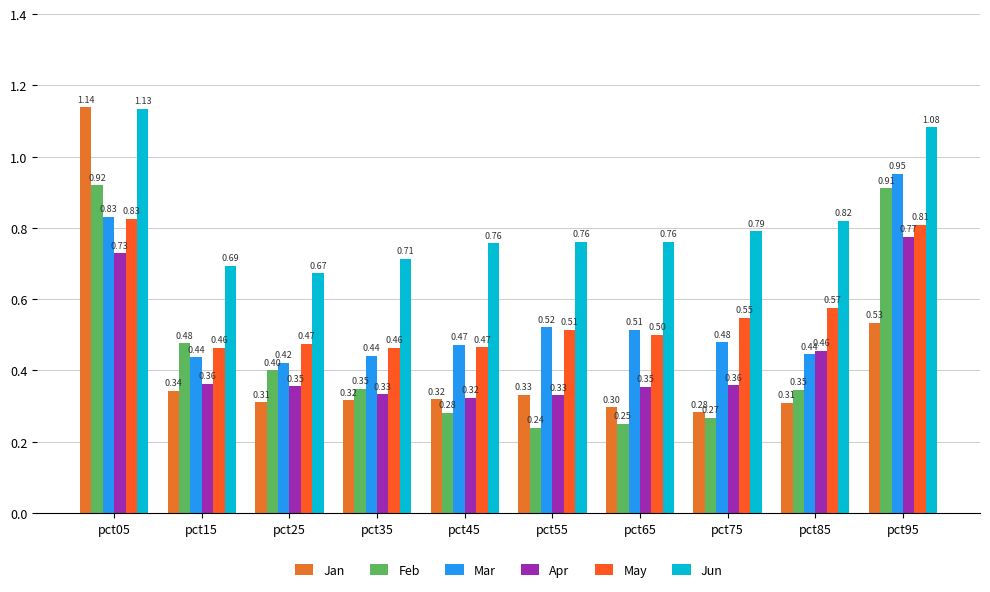

Reading left to right, what are all the values shown in this chart?

Jan: 1.1	0.3	0.3	0.3	0.3	0.3	0.3	0.3	0.3	0.5
Feb: 0.9	0.5	0.4	0.3	0.3	0.2	0.2	0.3	0.3	0.9
Mar: 0.8	0.4	0.4	0.4	0.5	0.5	0.5	0.5	0.4	1.0
Apr: 0.7	0.4	0.4	0.3	0.3	0.3	0.4	0.4	0.5	0.8
May: 0.8	0.5	0.5	0.5	0.5	0.5	0.5	0.5	0.6	0.8
Jun: 1.1	0.7	0.7	0.7	0.8	0.8	0.8	0.8	0.8	1.1